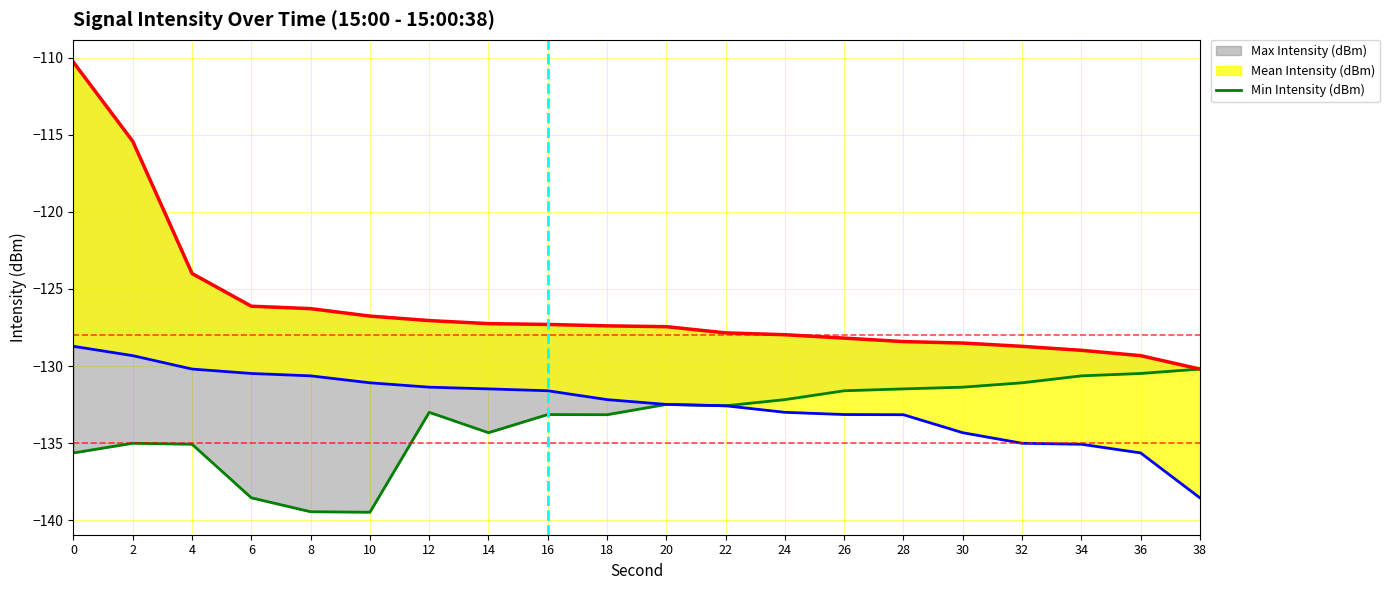

What is the value of the 15th point from the left?

-131.5